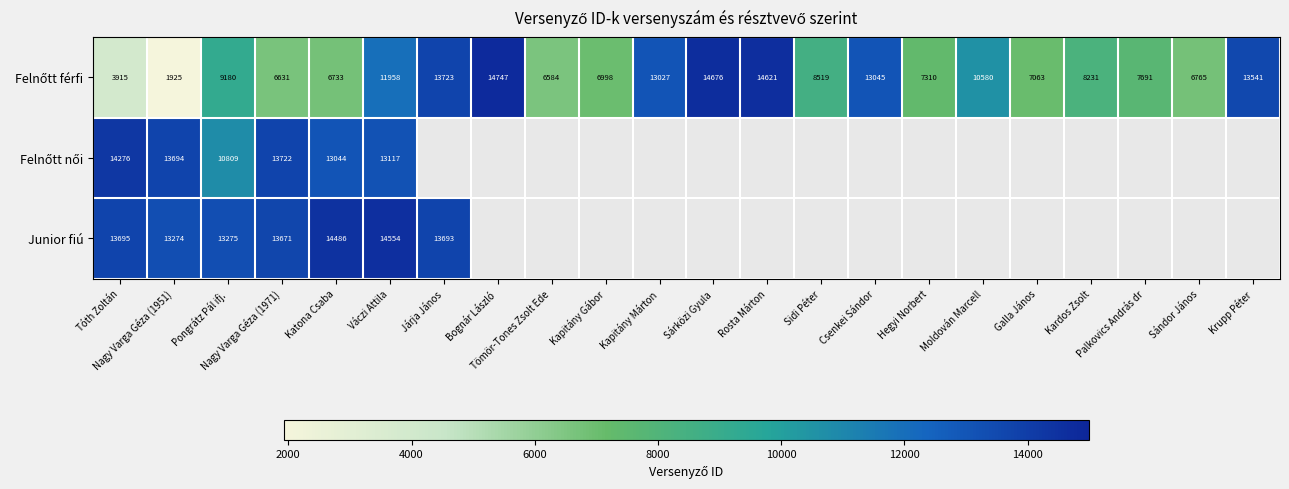

What is the spread (max minus min) of values at Tóth Zoltán?

10361